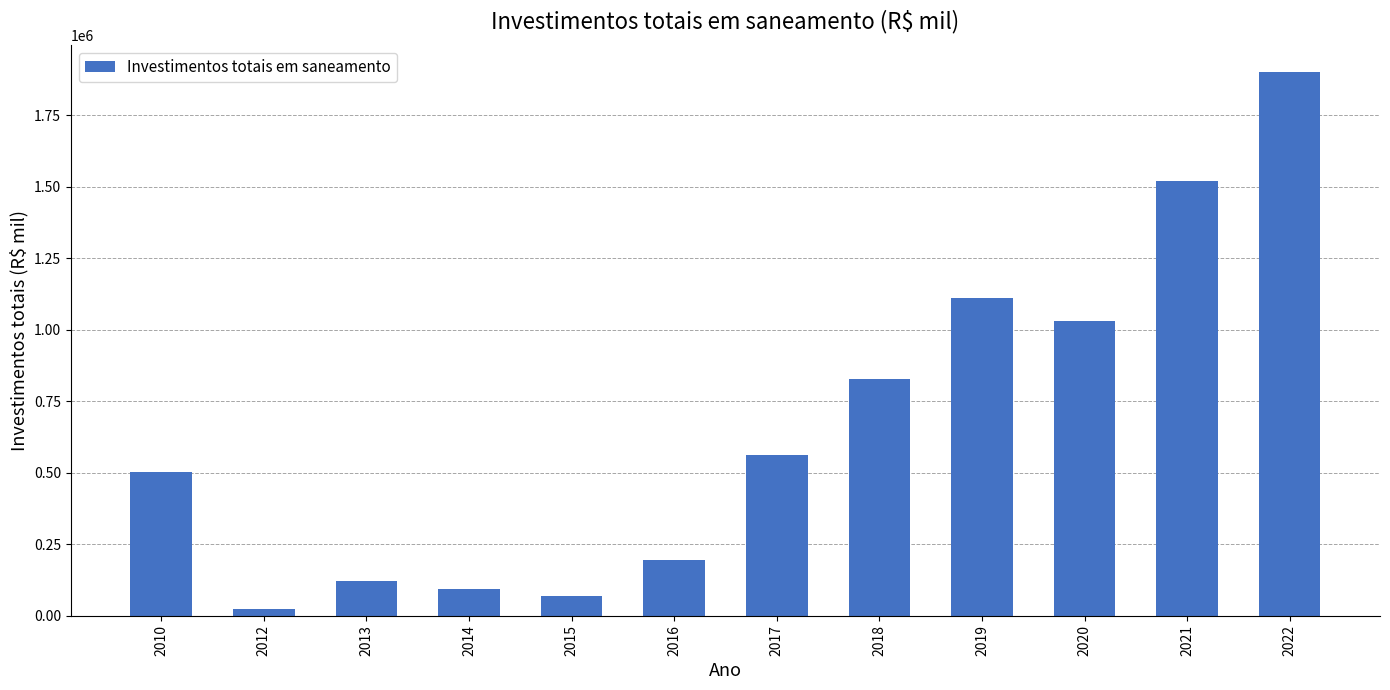

How many bars are there in total?

12